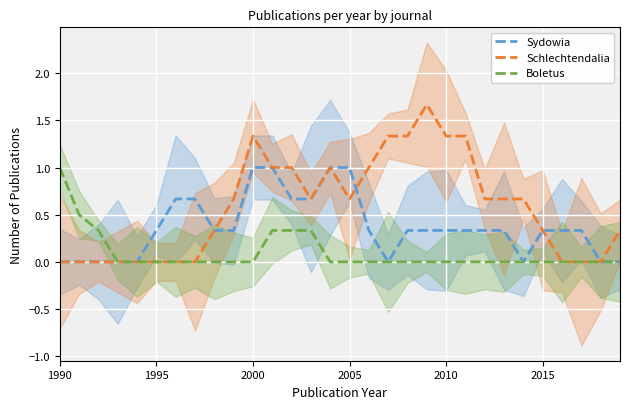

Count the Schlechtendalia values in the range 0 to 1.

24